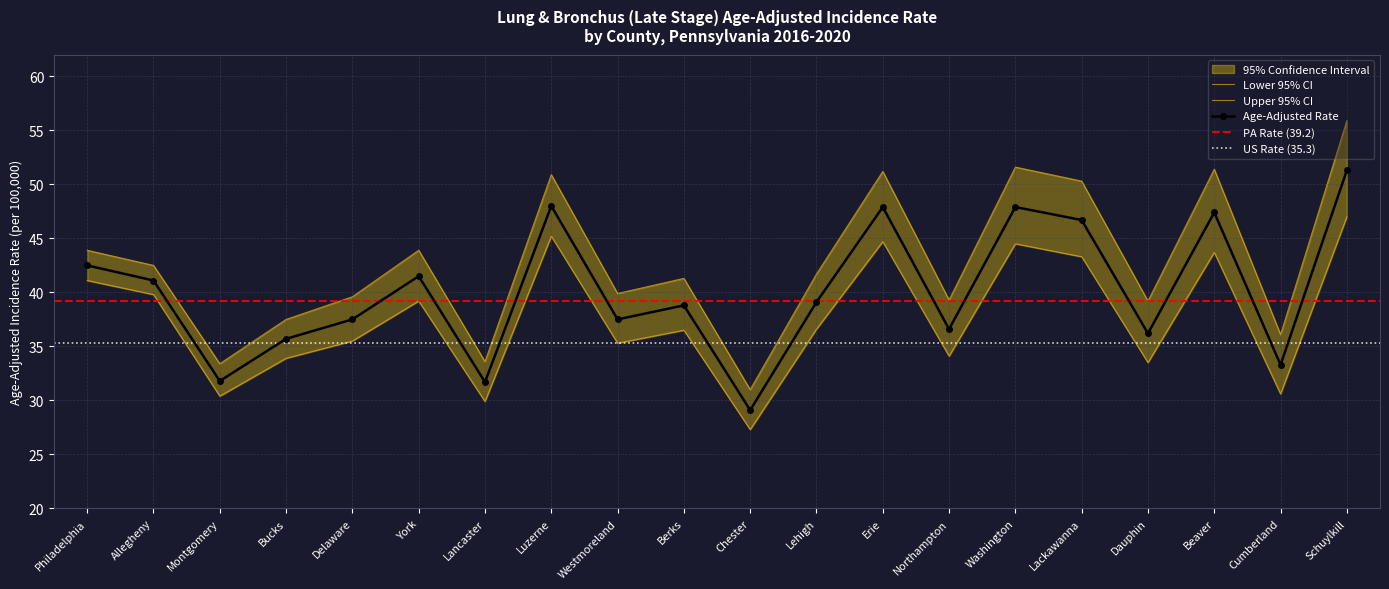

What is the value of the Upper 95% CI point at the 4th from the left?

37.5